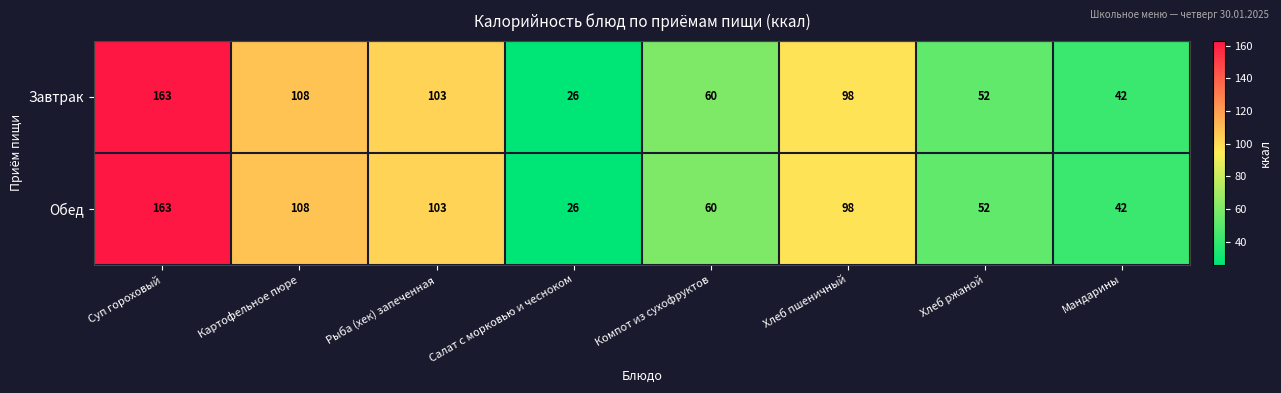

At which category is the sum across all series the highest?

Суп гороховый